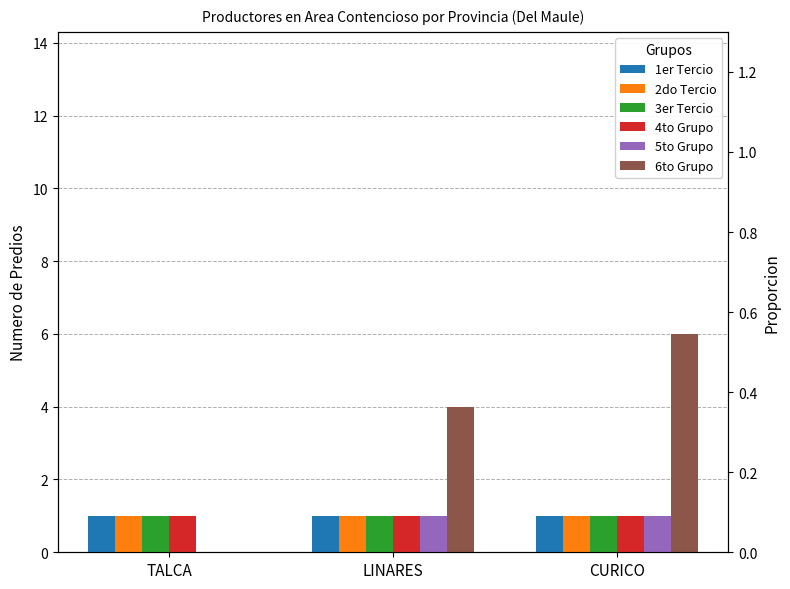

List the labels in order of 2do Tercio value, largest first.

TALCA, LINARES, CURICO